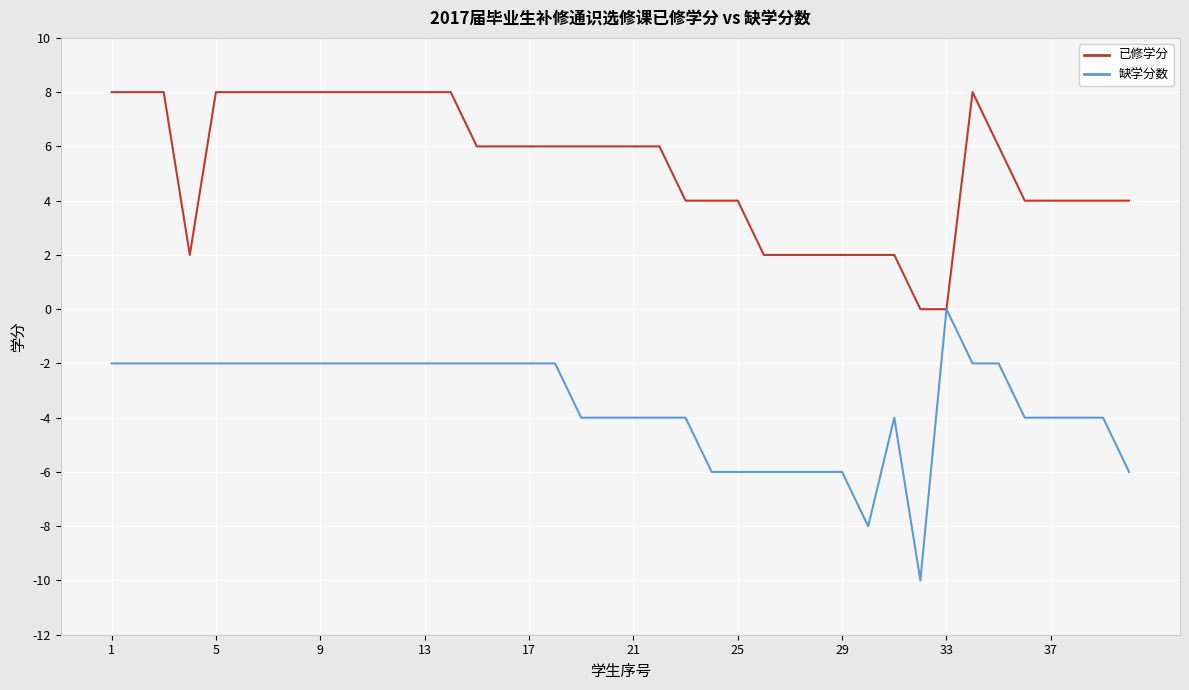

What is the lowest value of the 缺学分数 series?

-10